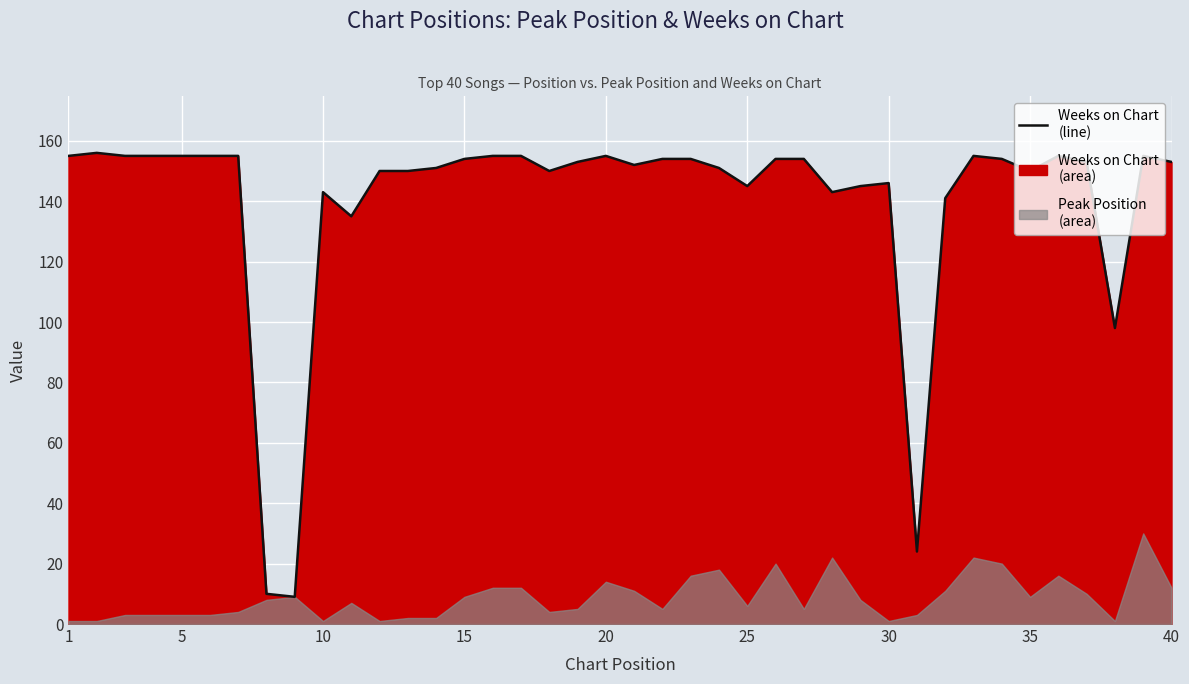

The value at 30 is 221. True or false?

False